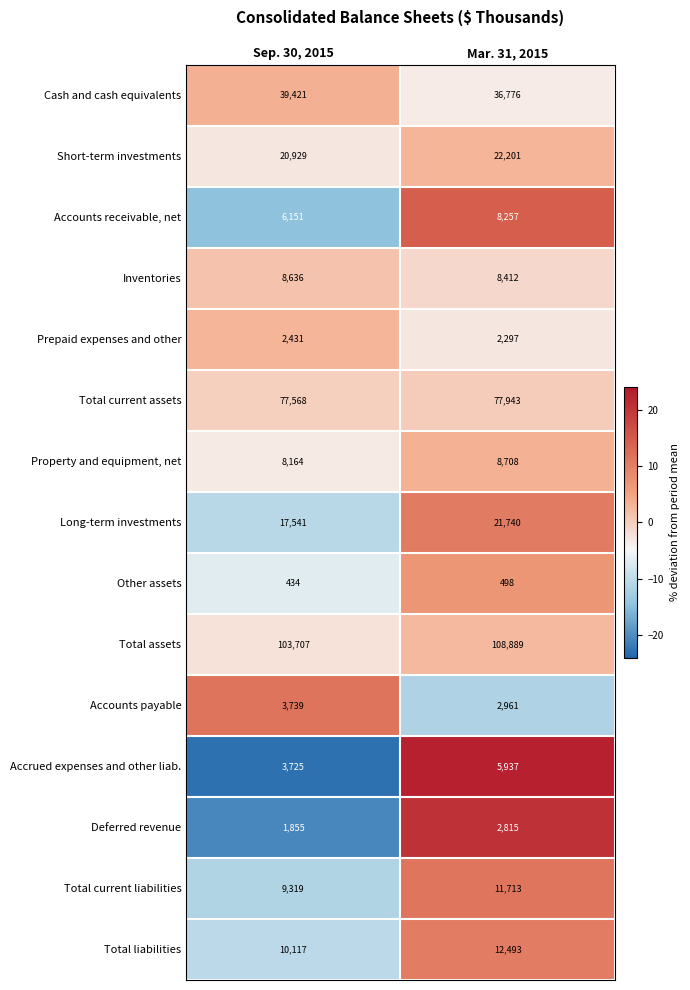

Reading left to right, transcribe all the data shown in this chart.

Cash and cash equivalents: Sep. 30, 2015=39421	Mar. 31, 2015=36776
Short-term investments: Sep. 30, 2015=20929	Mar. 31, 2015=22201
Accounts receivable, net: Sep. 30, 2015=6151	Mar. 31, 2015=8257
Inventories: Sep. 30, 2015=8636	Mar. 31, 2015=8412
Prepaid expenses and other: Sep. 30, 2015=2431	Mar. 31, 2015=2297
Total current assets: Sep. 30, 2015=77568	Mar. 31, 2015=77943
Property and equipment, net: Sep. 30, 2015=8164	Mar. 31, 2015=8708
Long-term investments: Sep. 30, 2015=17541	Mar. 31, 2015=21740
Other assets: Sep. 30, 2015=434	Mar. 31, 2015=498
Total assets: Sep. 30, 2015=103707	Mar. 31, 2015=108889
Accounts payable: Sep. 30, 2015=3739	Mar. 31, 2015=2961
Accrued expenses and other liab.: Sep. 30, 2015=3725	Mar. 31, 2015=5937
Deferred revenue: Sep. 30, 2015=1855	Mar. 31, 2015=2815
Total current liabilities: Sep. 30, 2015=9319	Mar. 31, 2015=11713
Total liabilities: Sep. 30, 2015=10117	Mar. 31, 2015=12493